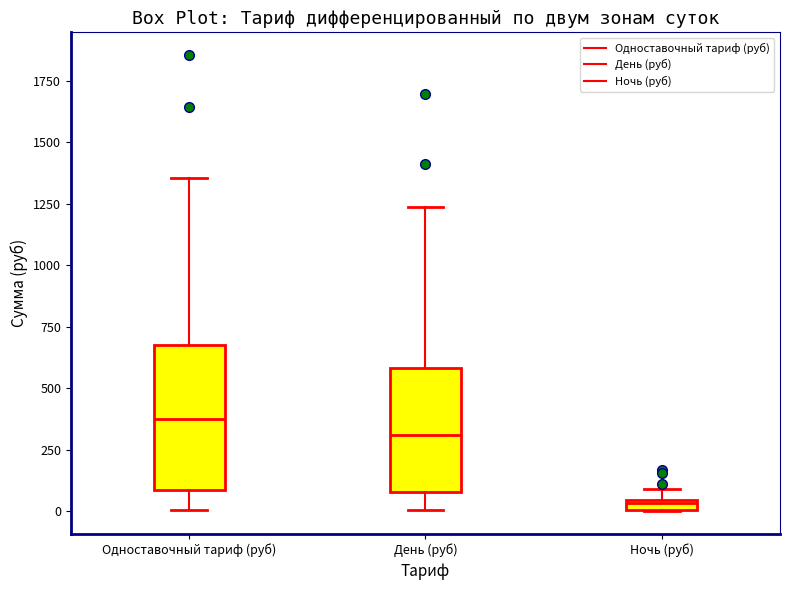

Which box's median line is the highest?

Одноставочный тариф (руб)